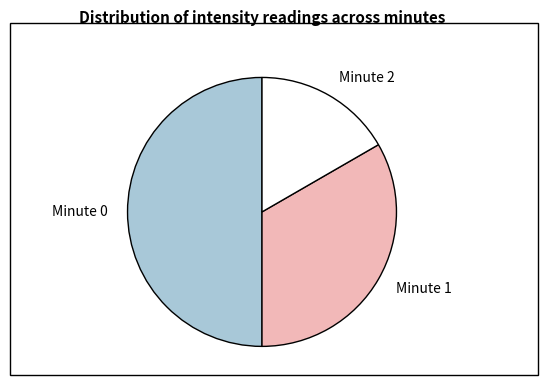

Between Minute 1 and Minute 0, which is larger?

Minute 0